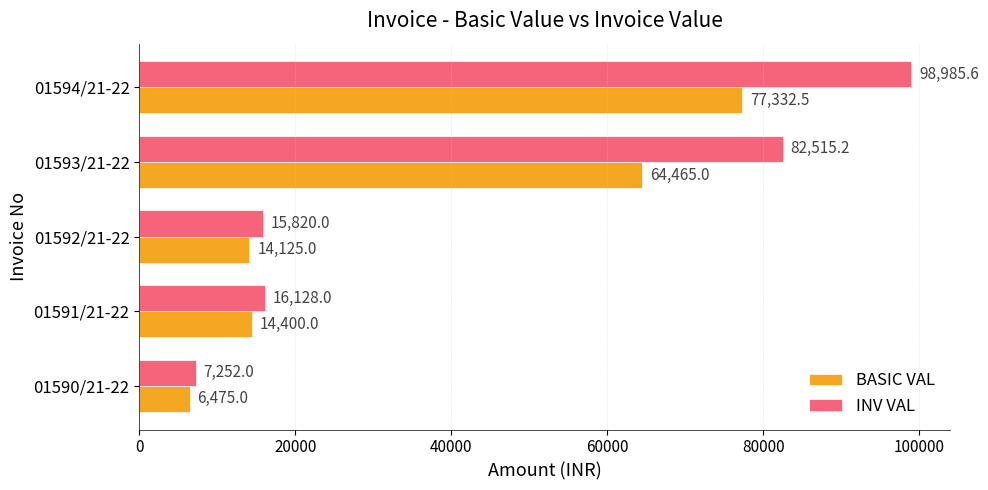

What is the difference between the maximum and minimum values in the BASIC VAL series?

70857.5